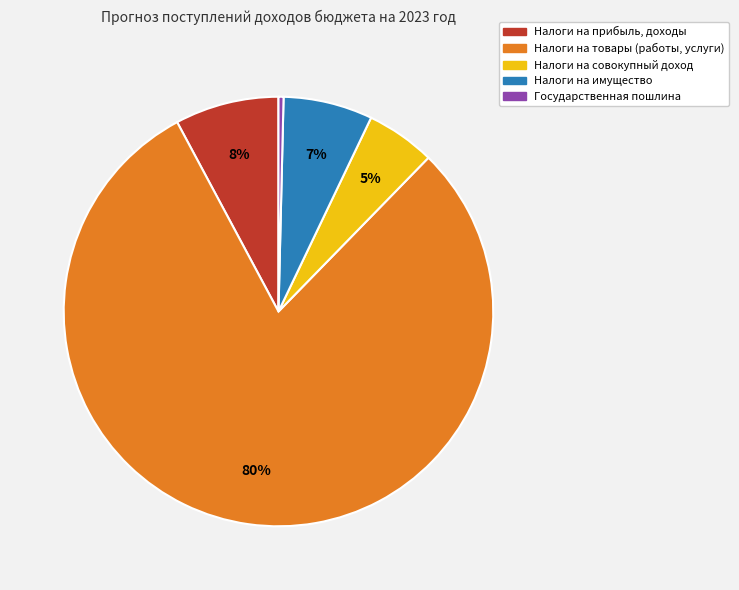

Which slice is the smallest?

Государственная пошлина